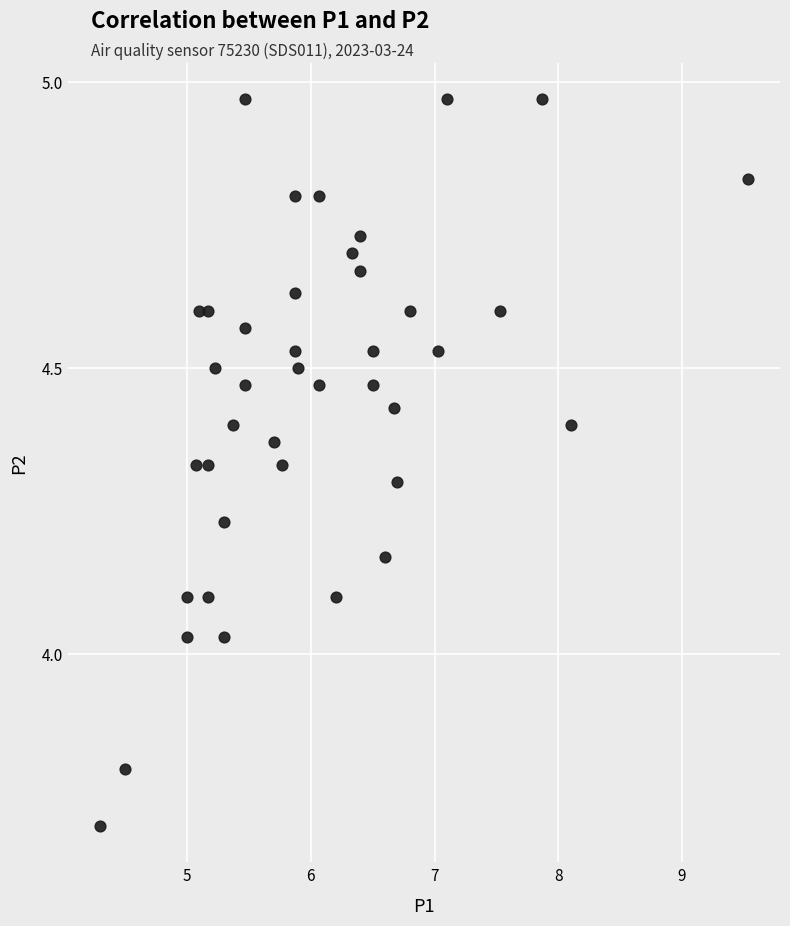

What is the range of Y values (max minus min)?

1.3